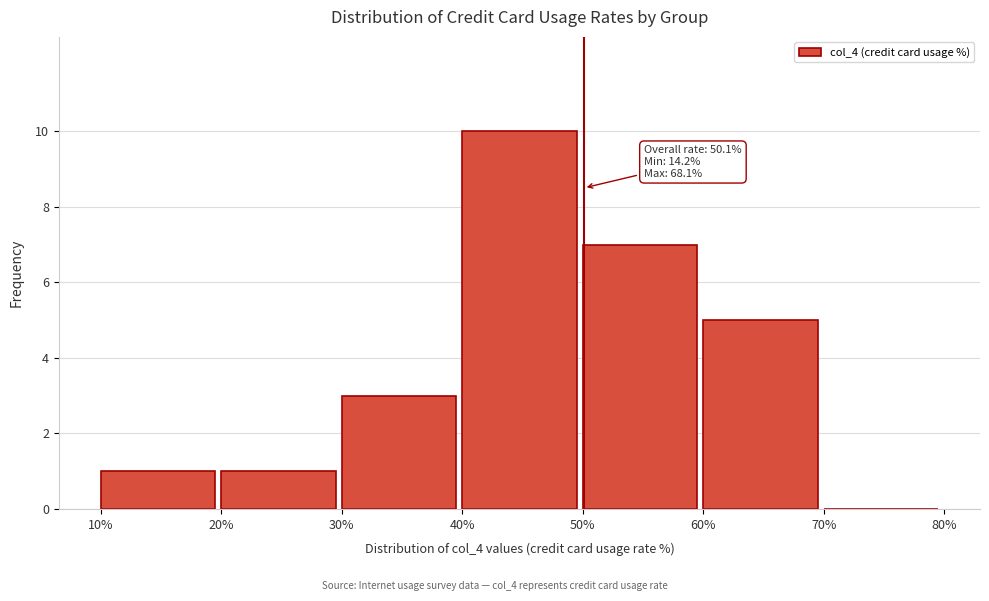

Which range on the x-axis has the tallest bar?

40% to 50%